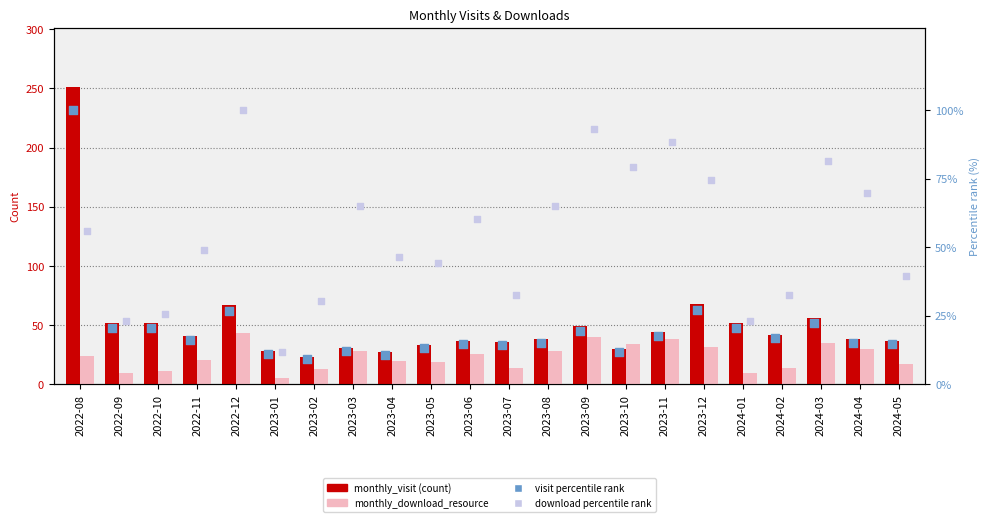

Is the value of download rank at 2022-11 greater than the value of monthly_visit at 2022-11?

Yes